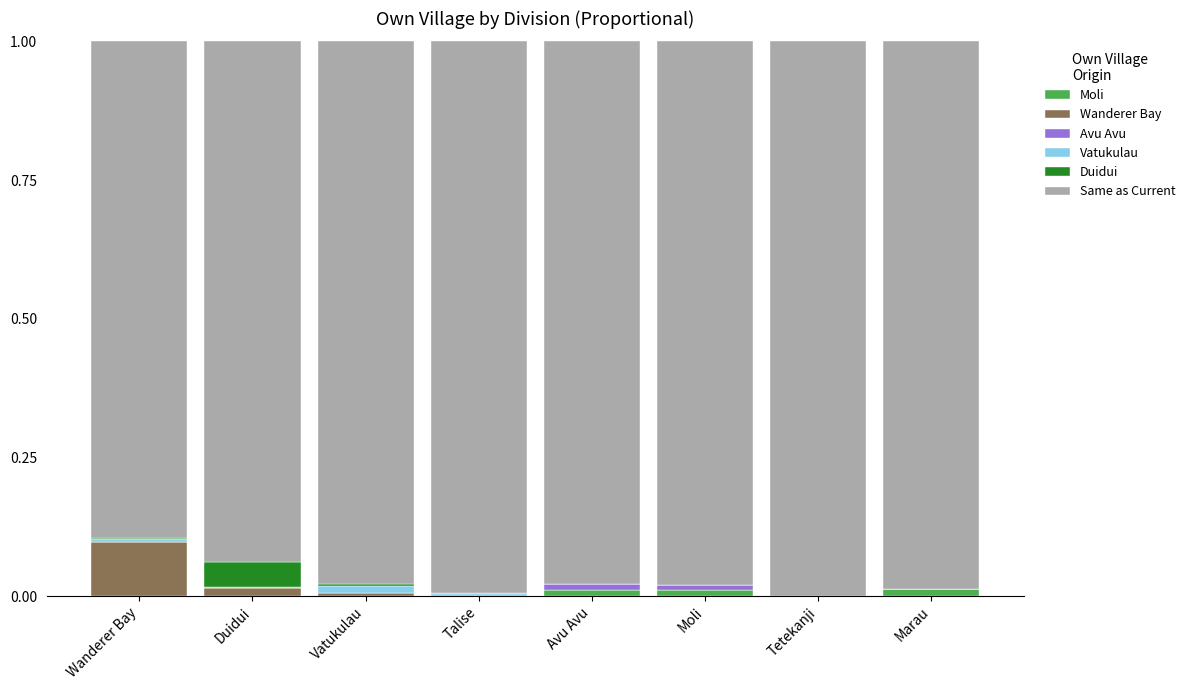

Between Vatukulau and Avu Avu, which series saw the biggest shift?

Vatukulau